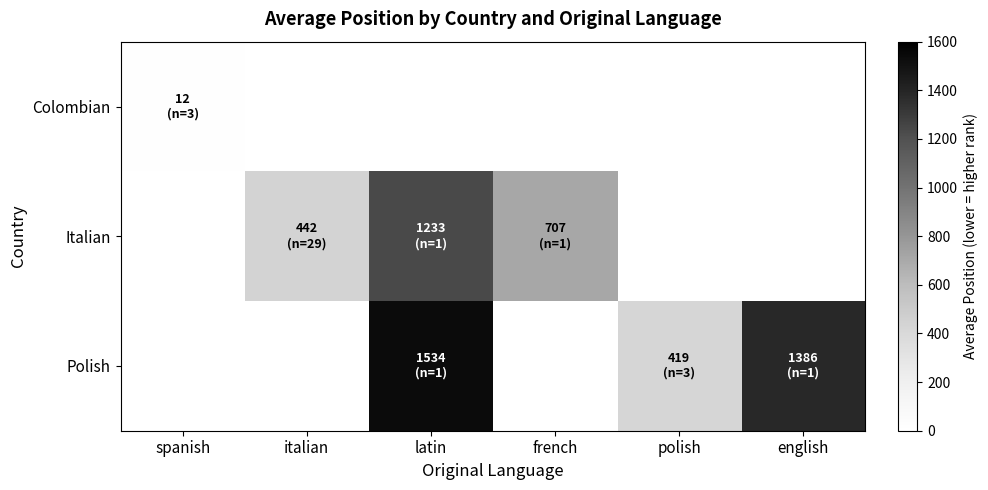

What is the minimum value shown in the chart?

11.7